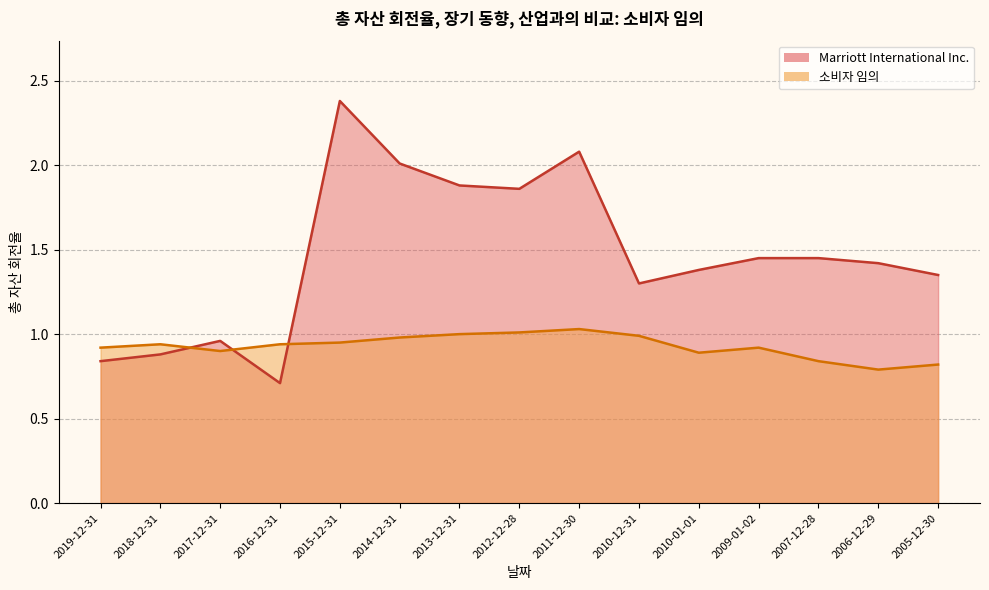

What is the spread (max minus min) of values at 2017-12-31?

0.1